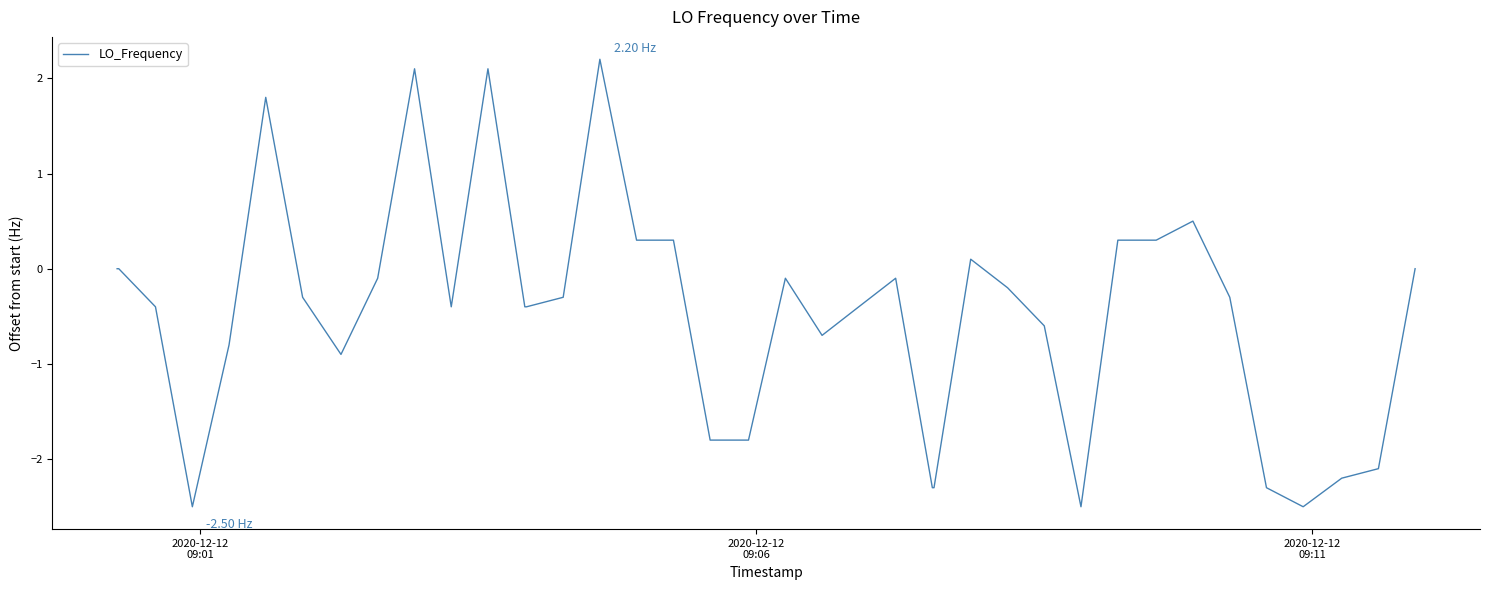

Does the chart display data point markers on the line(s)?

No